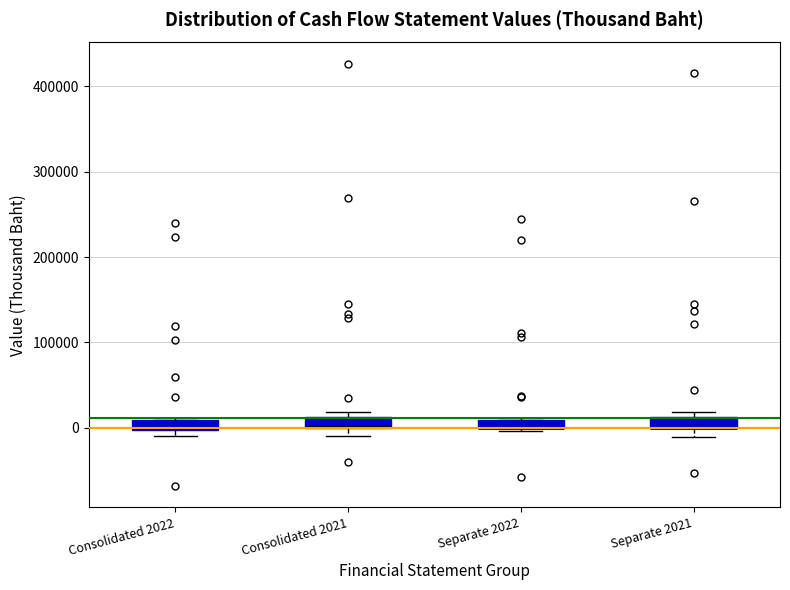

Where is the upper edge of the box for Consolidated 2021 on the y-axis? The values are not printed on the chart, so give them approximately, as read against the axis.

10000